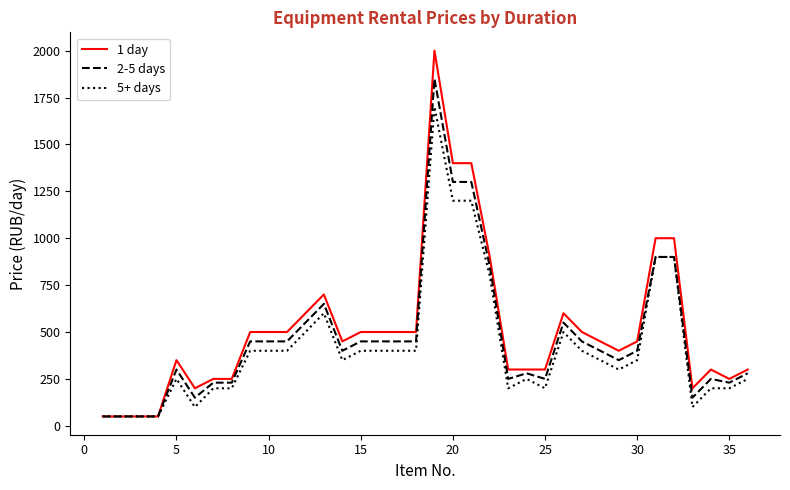

List the series in order of their peak value, lowest first.

5+ days, 2-5 days, 1 day